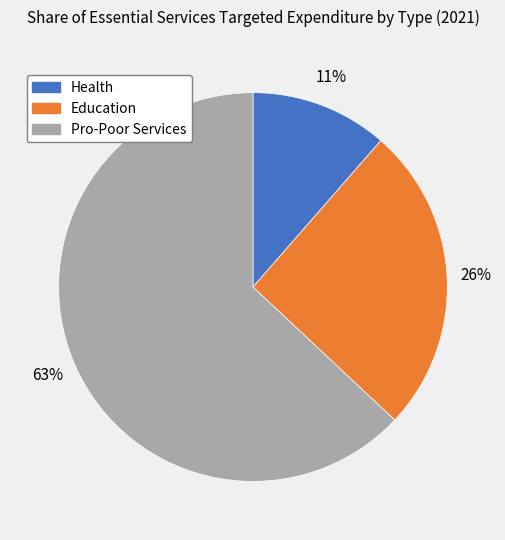

Which has a higher value, Education or Health?

Education